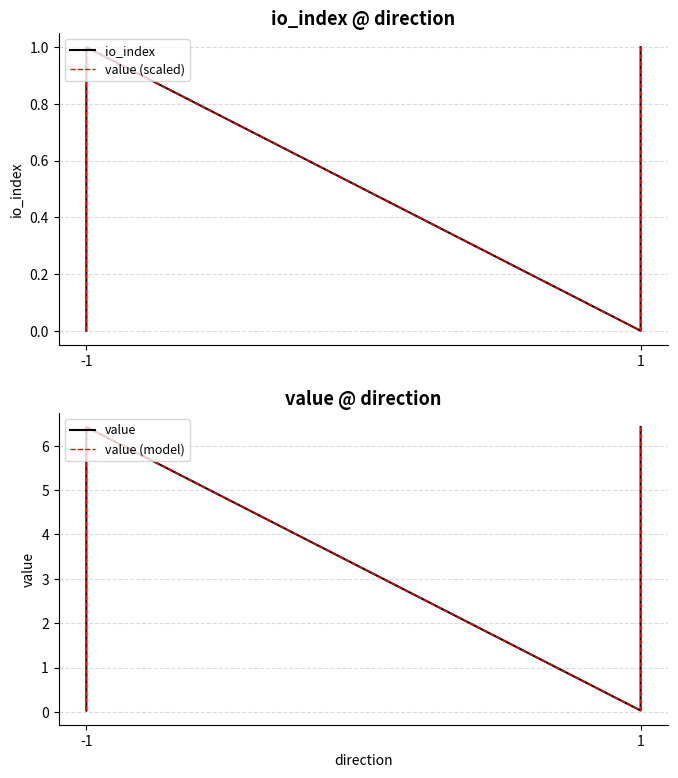

At how many categories does at least one series exceed 0?

4